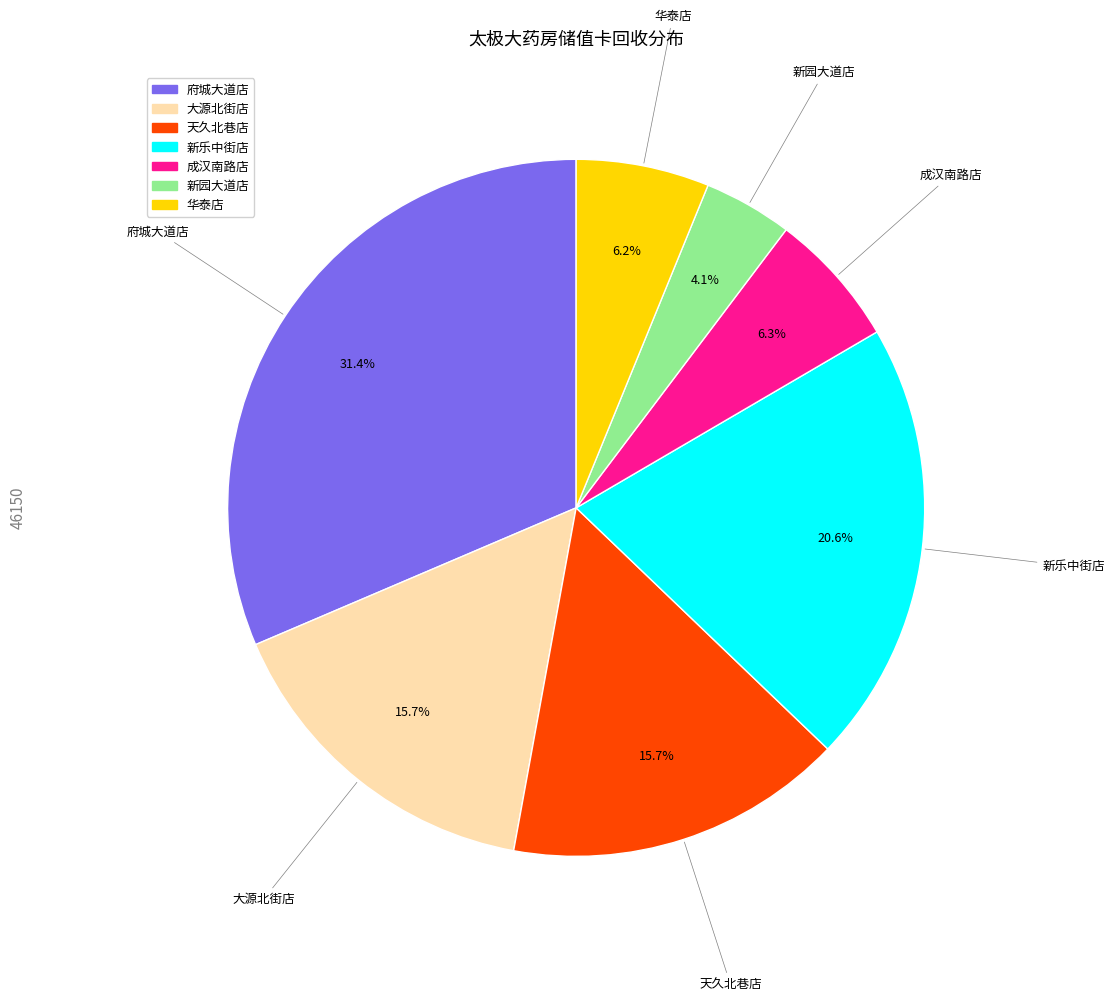

True or false: 华泰店 accounts for 17% of the total.

False